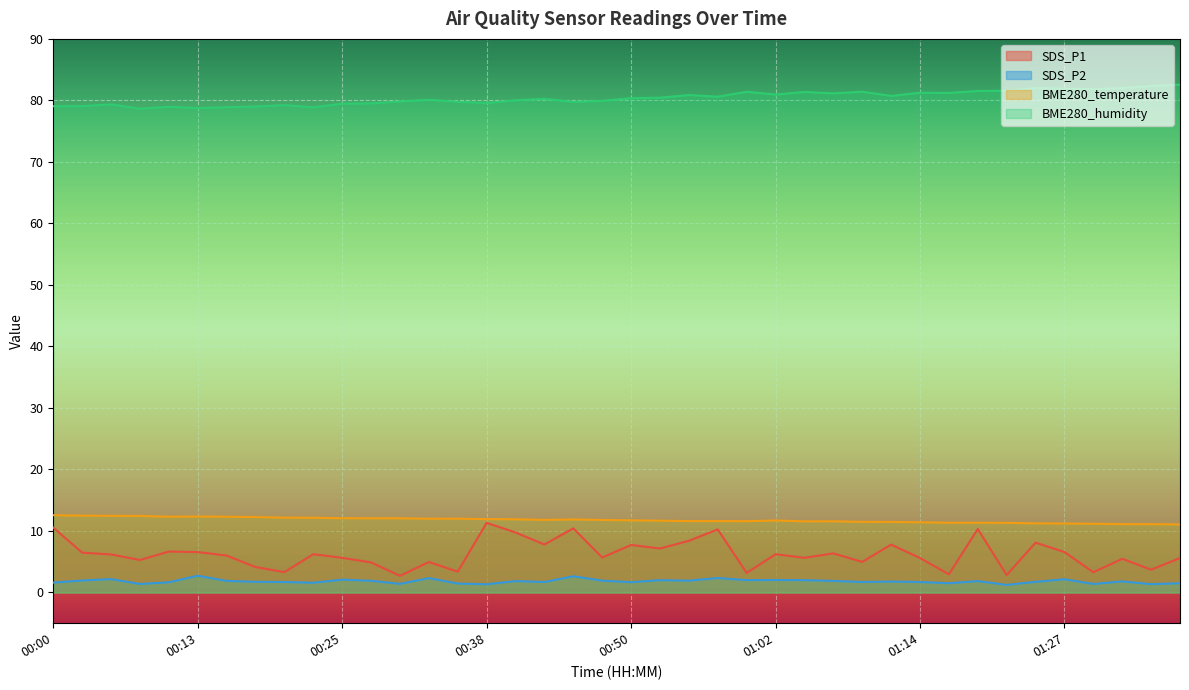

Where is the first local maximum for BME280_temperature?

00:13